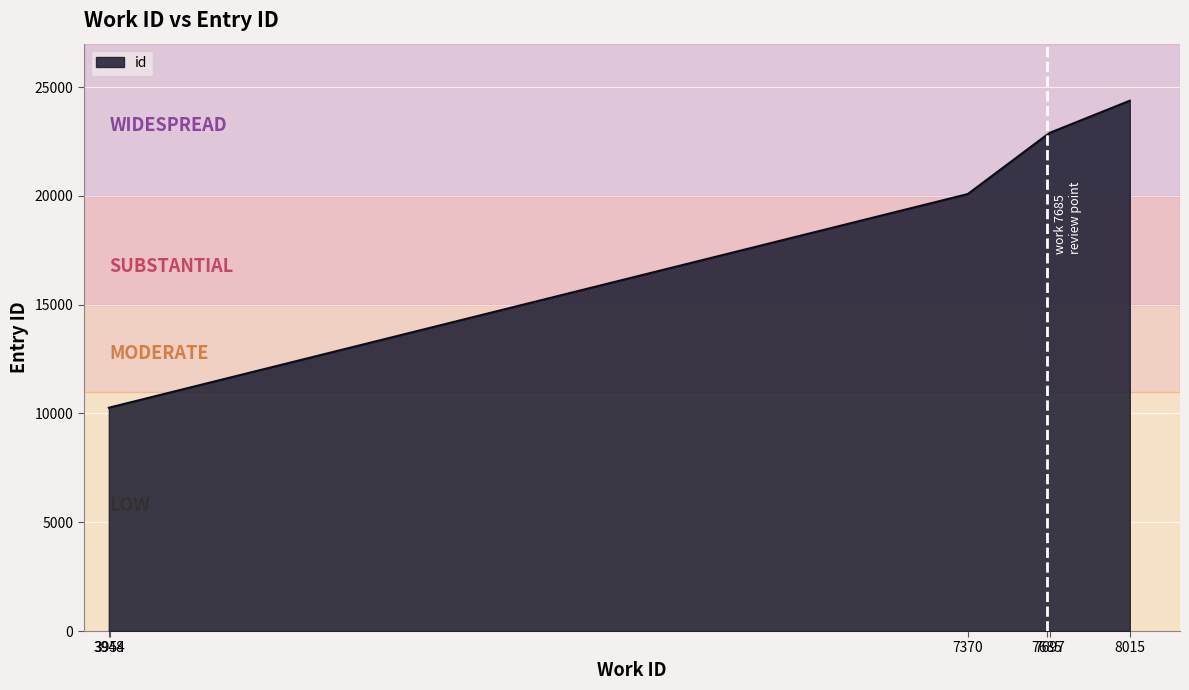

What is the sum of all values?

196709